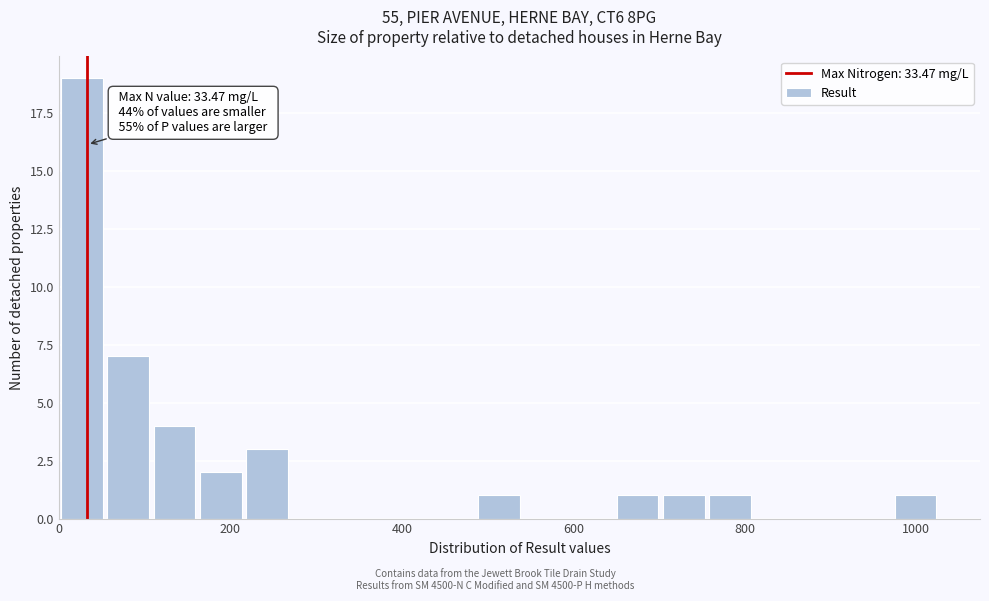

Around what value on the x-axis is the tallest bar? Give the approximate position of its centre, as read against the axis.

20